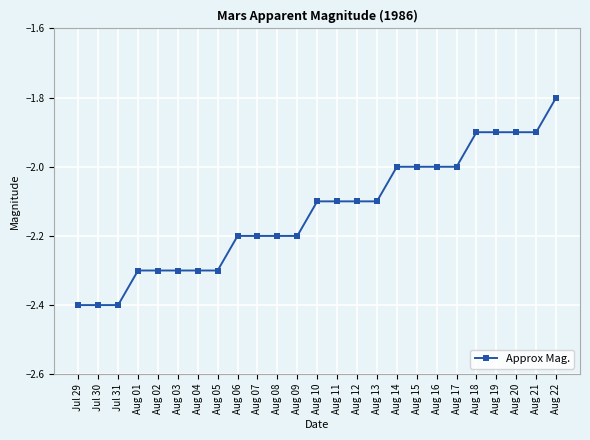

What is the greatest value displayed?

-1.8